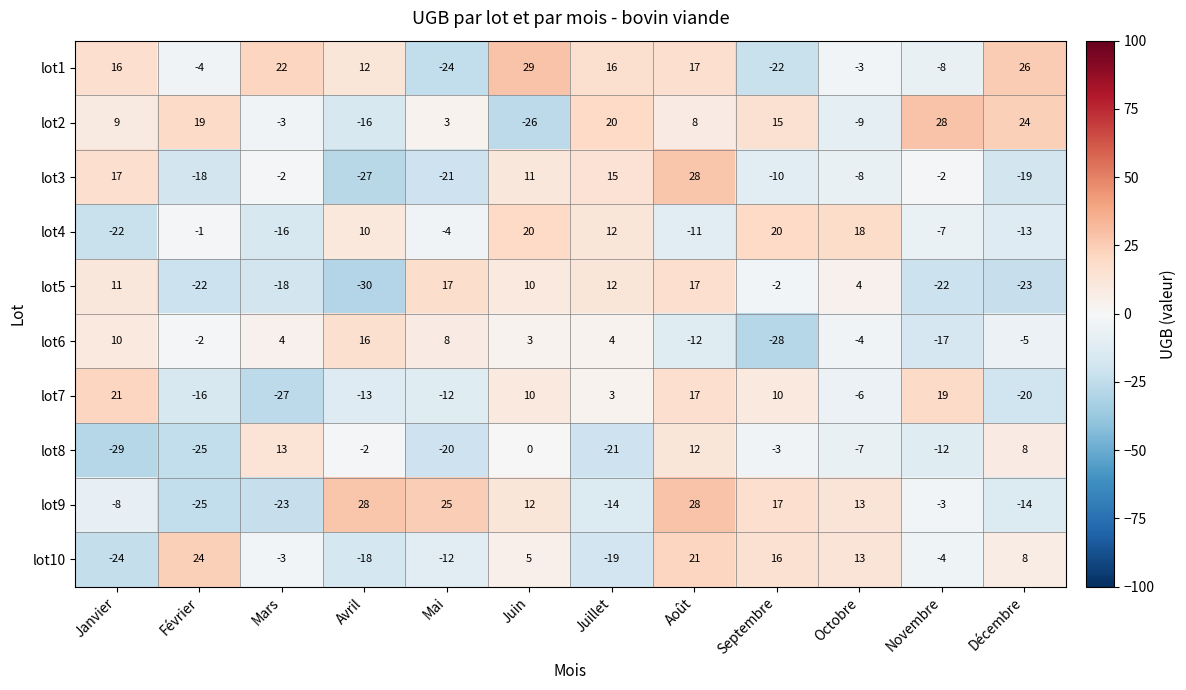

What value does the lot7 series have at Décembre?

-20